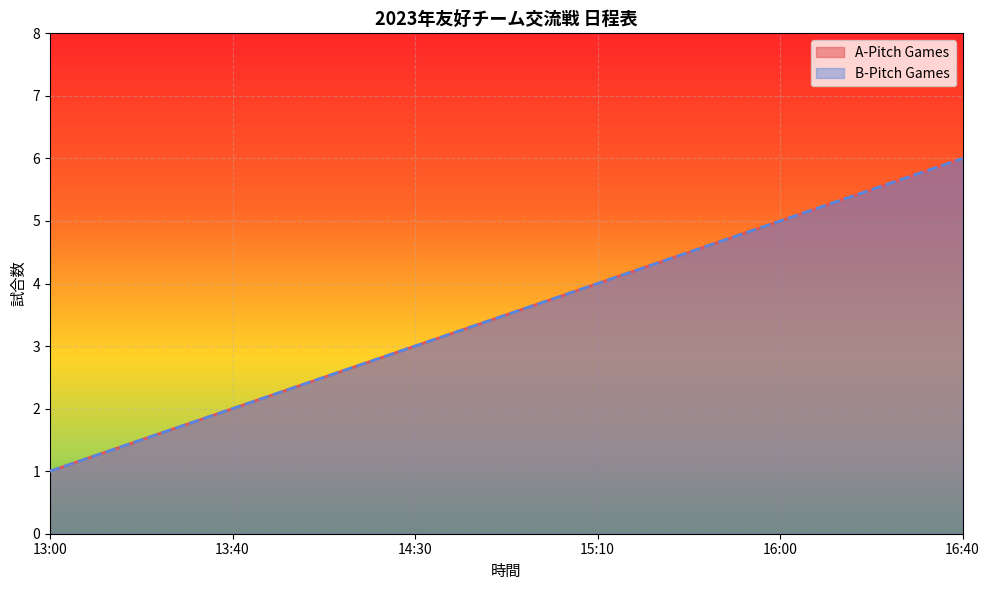

What is the approximate value of B-Pitch Games at 13:40?

2